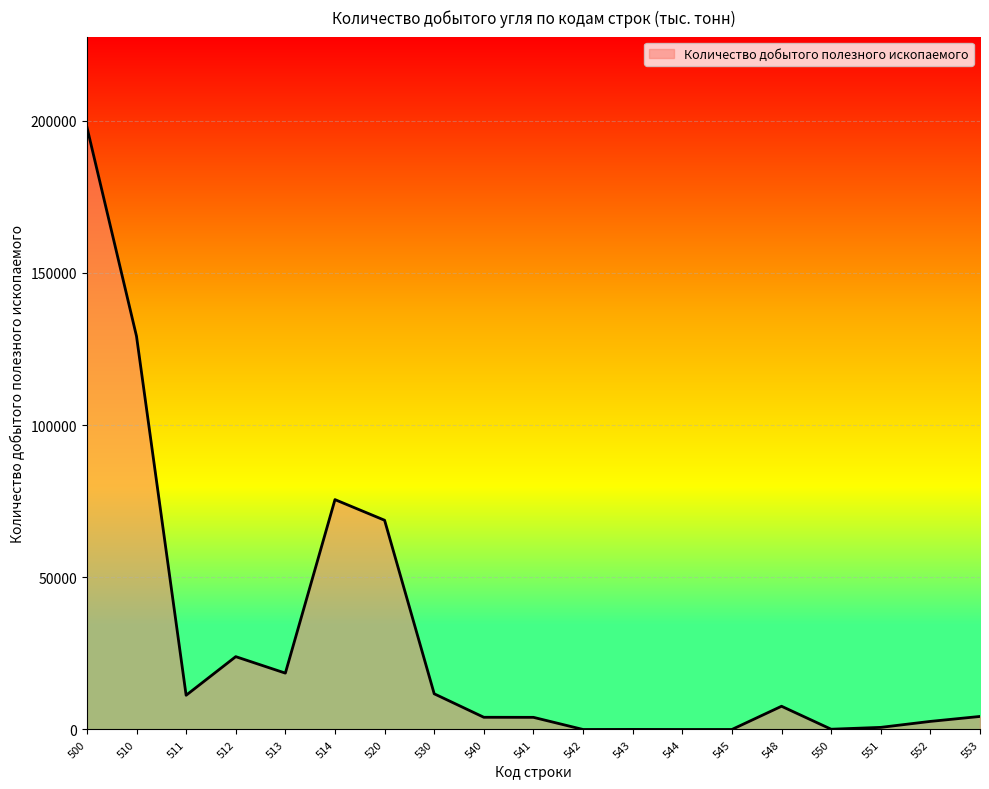

How many lines are shown in the chart?

1